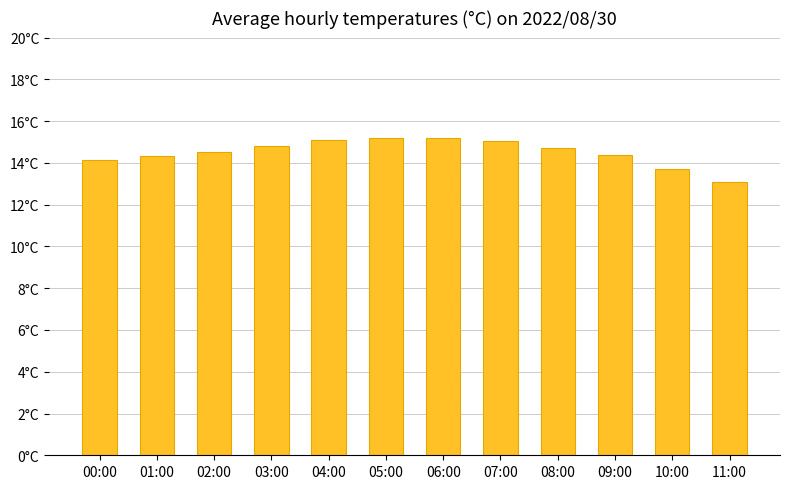

What is the value of the 11th bar from the left?

13.7